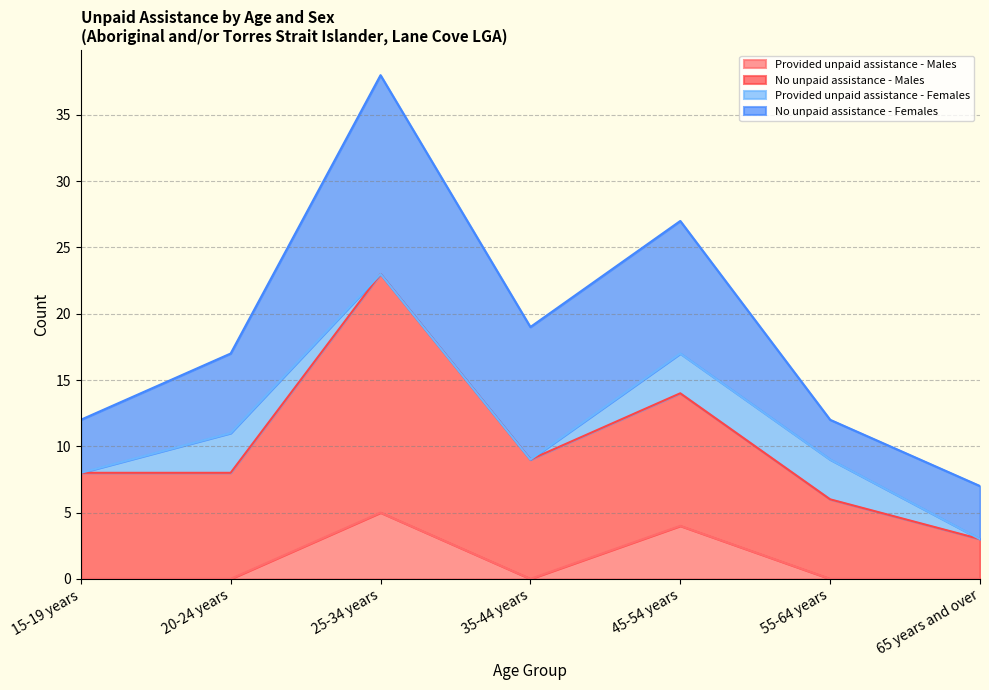

At which category is the sum across all series the highest?

25-34 years